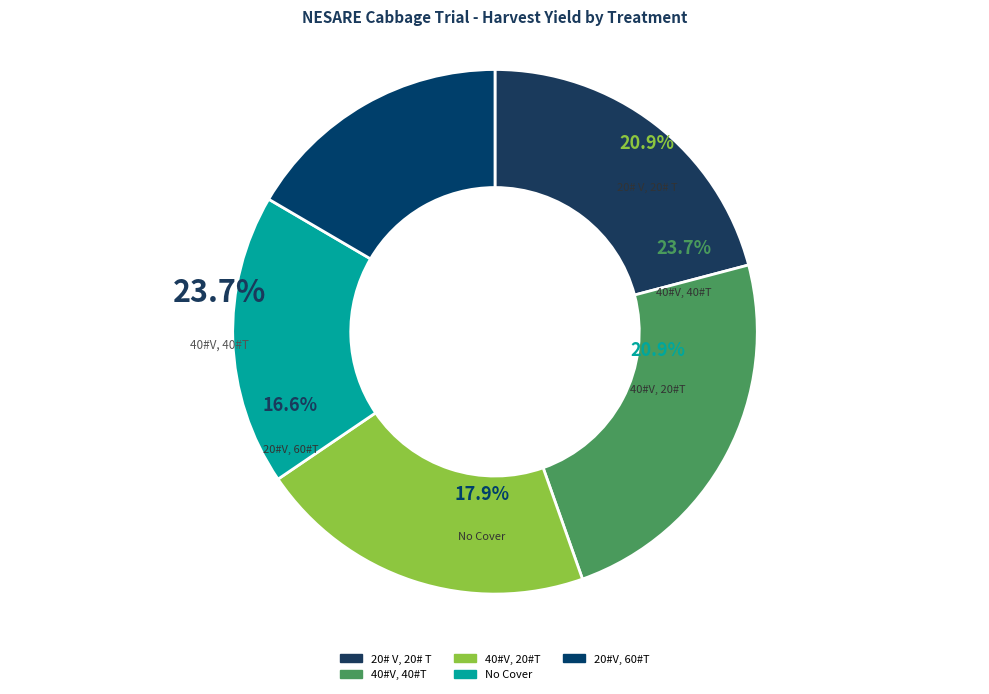

Which category has the smallest portion of the pie?

20#V, 60#T